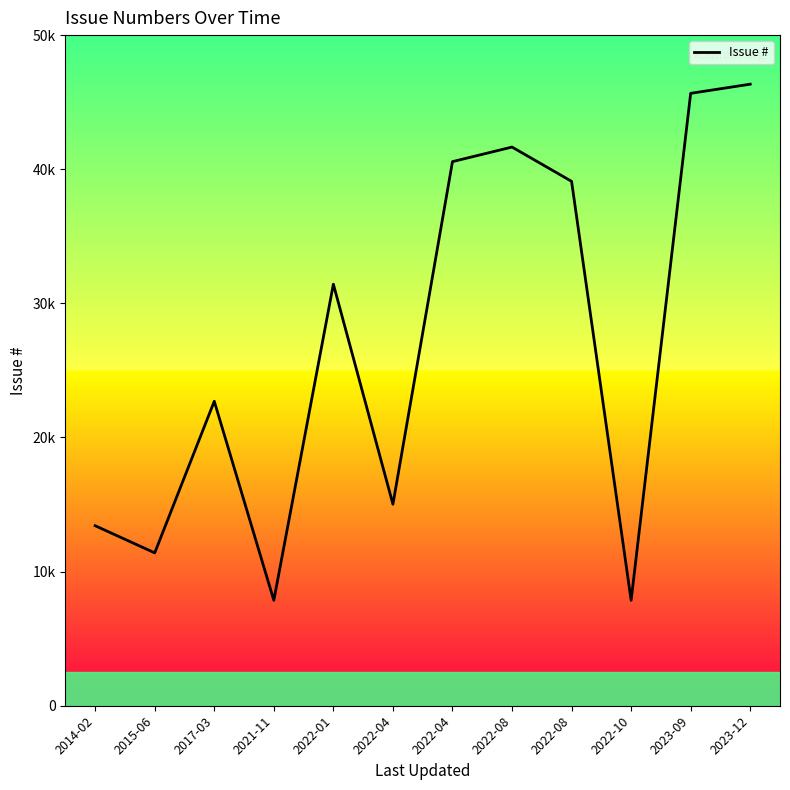

Does the chart have visible grid lines?

No